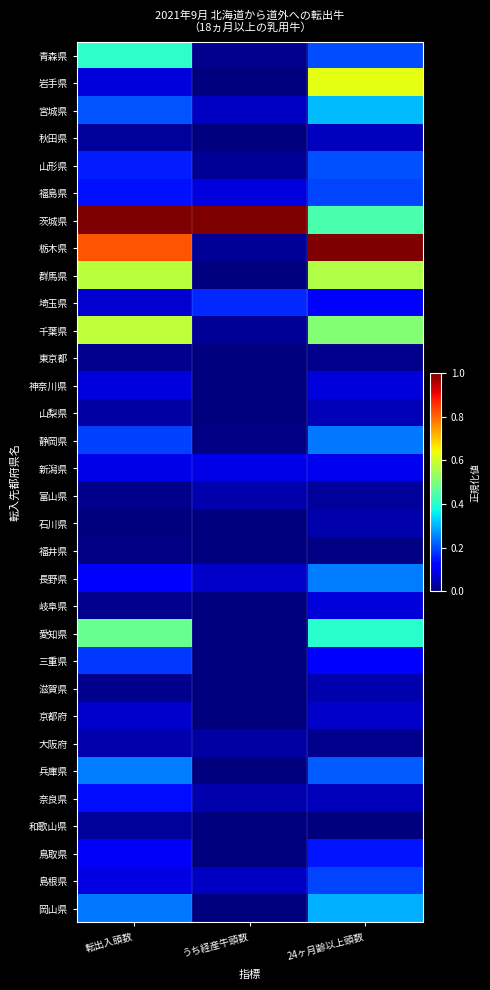

At which category does the chart reach its minimum across all series?

うち経産牛頭数